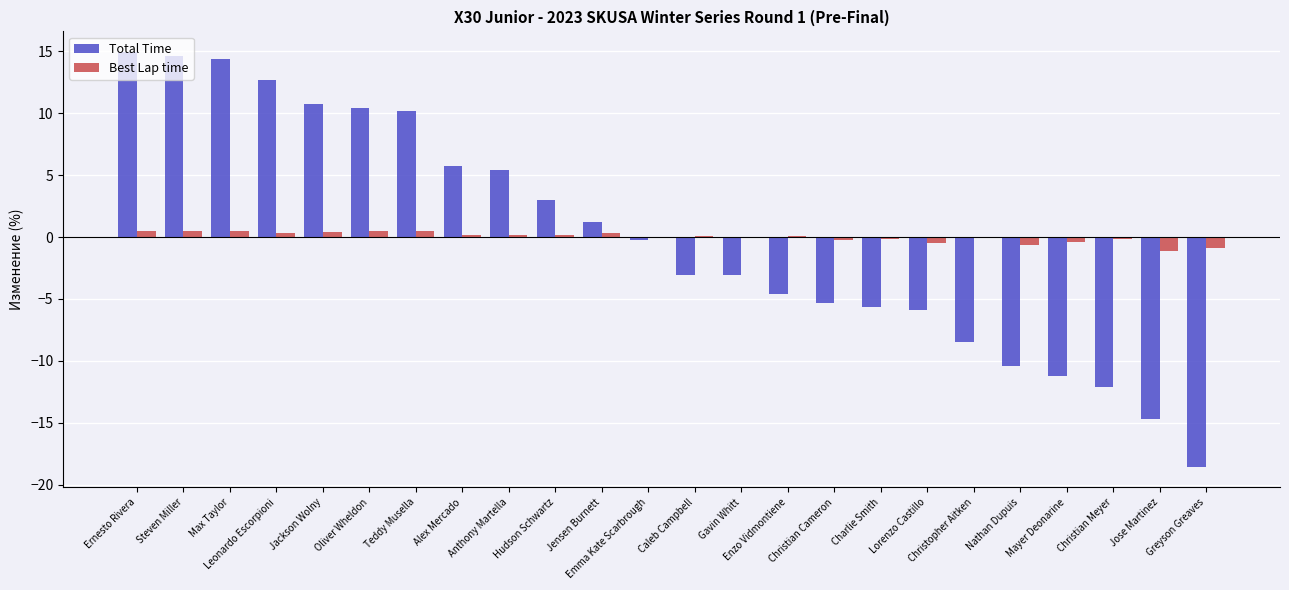

What is the maximum value for Total Time?

14.9